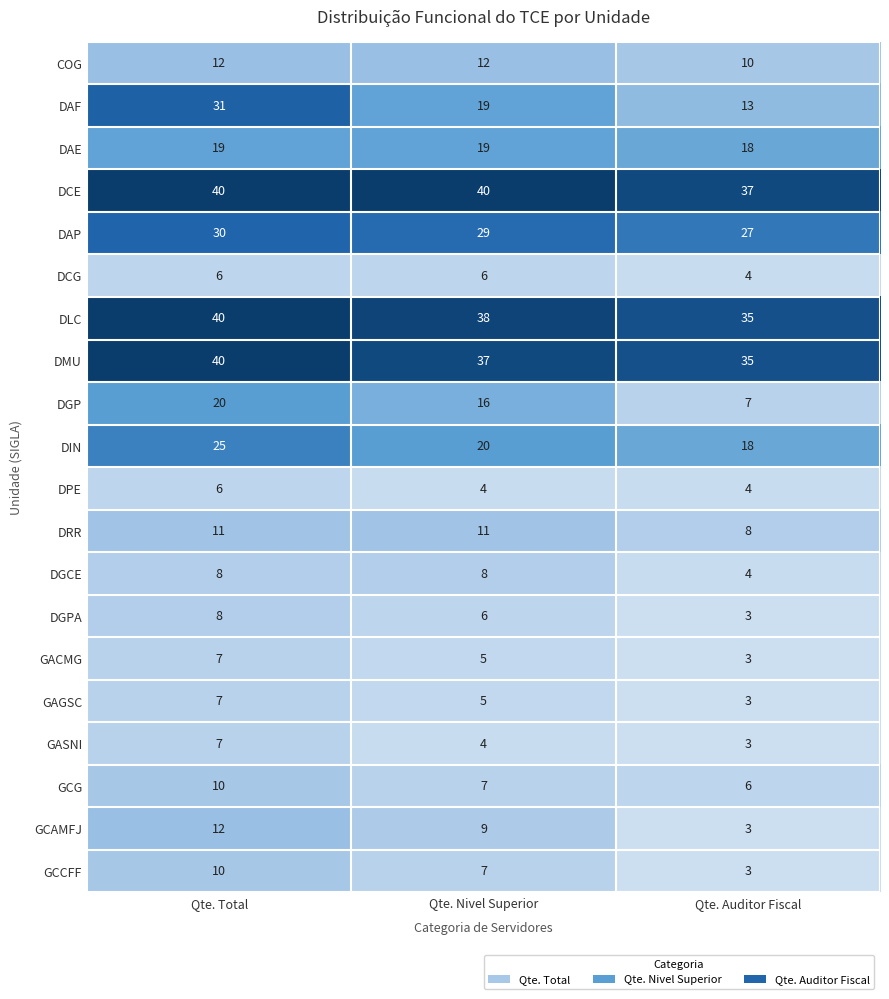

The value of DAE at Qte. Total is 19. True or false?

True